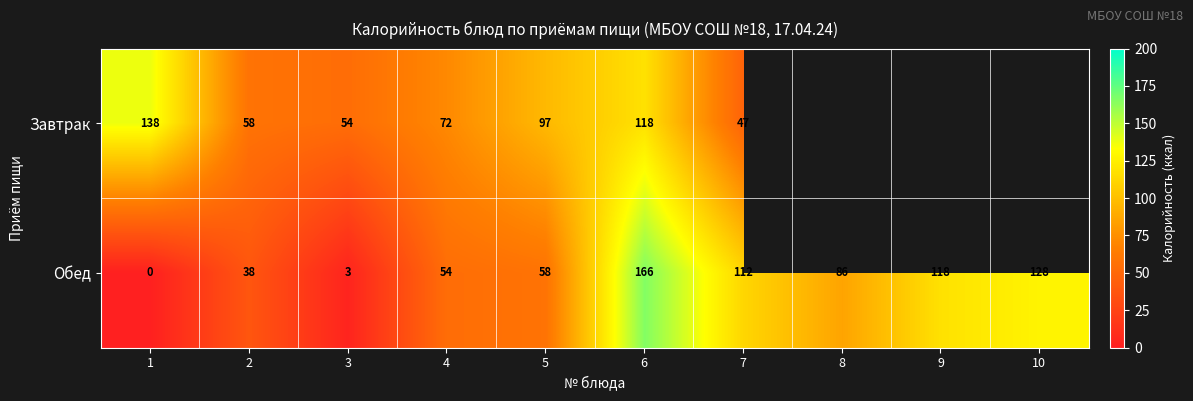

Is the value of Завтрак at 2 greater than the value of Обед at 3?

Yes